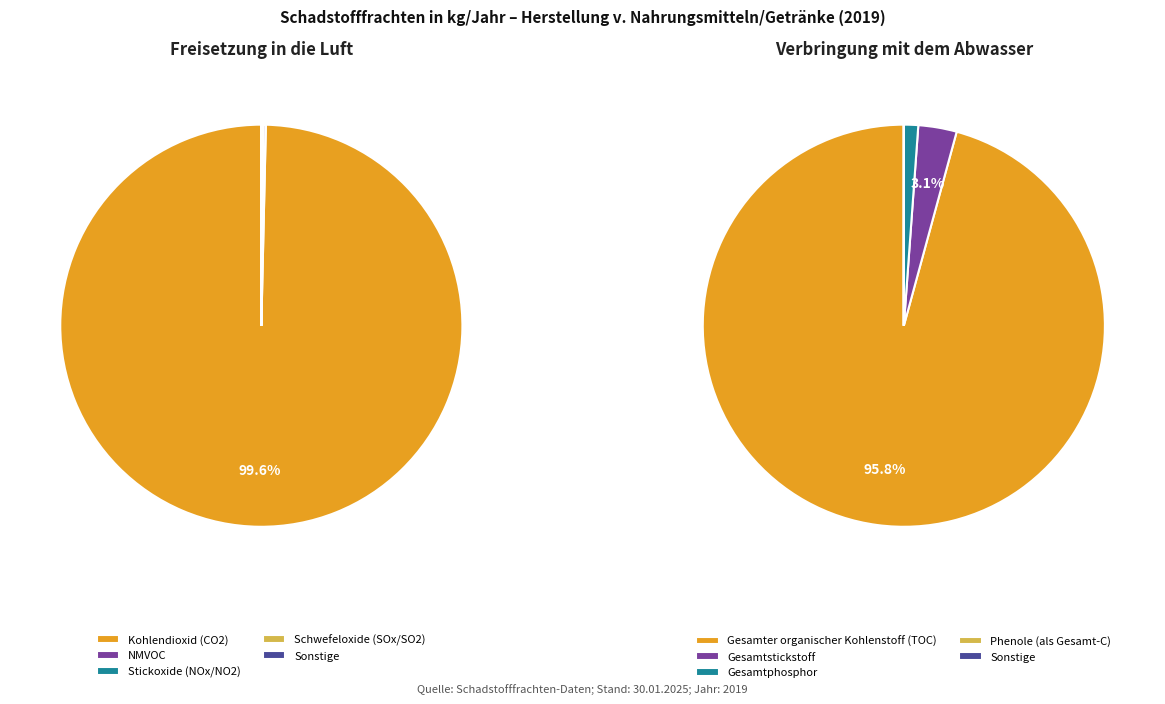

Does any single category account for the majority?

Yes